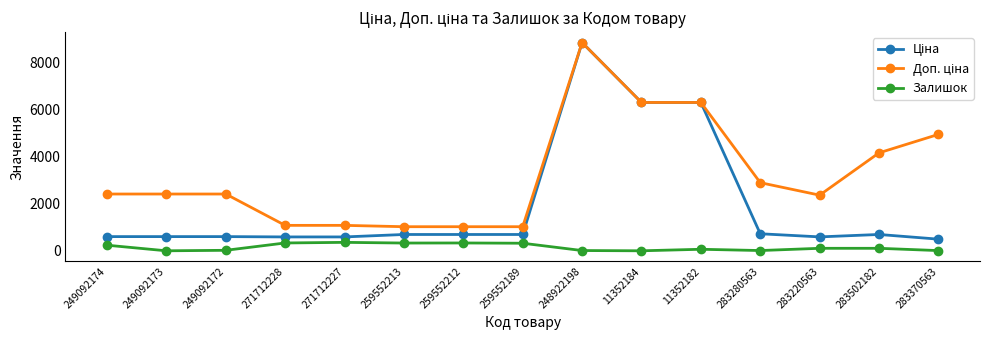

What is the difference between the second highest and second lowest values in the Залишок series?

333.0